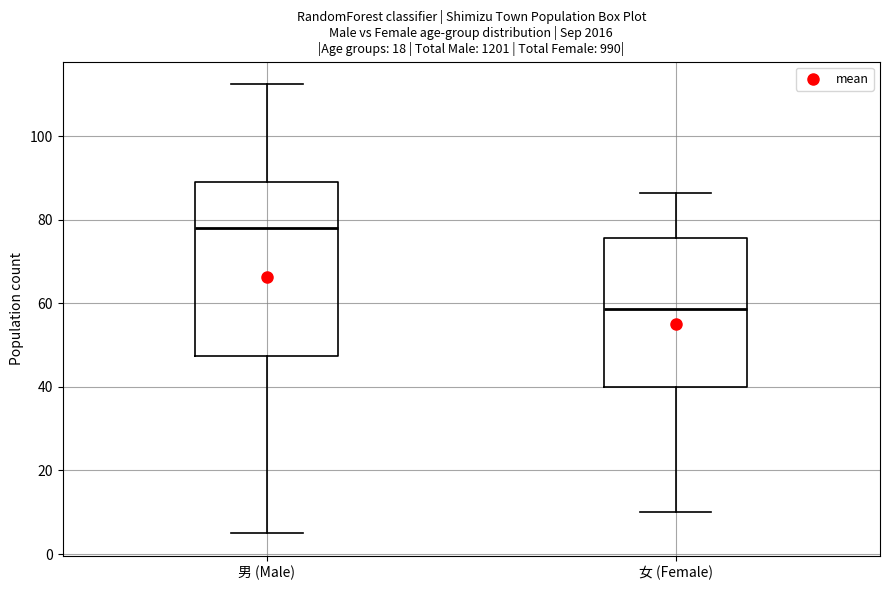

Where is the lower edge of the box for 男 (Male) on the y-axis? The values are not printed on the chart, so give them approximately, as read against the axis.

48